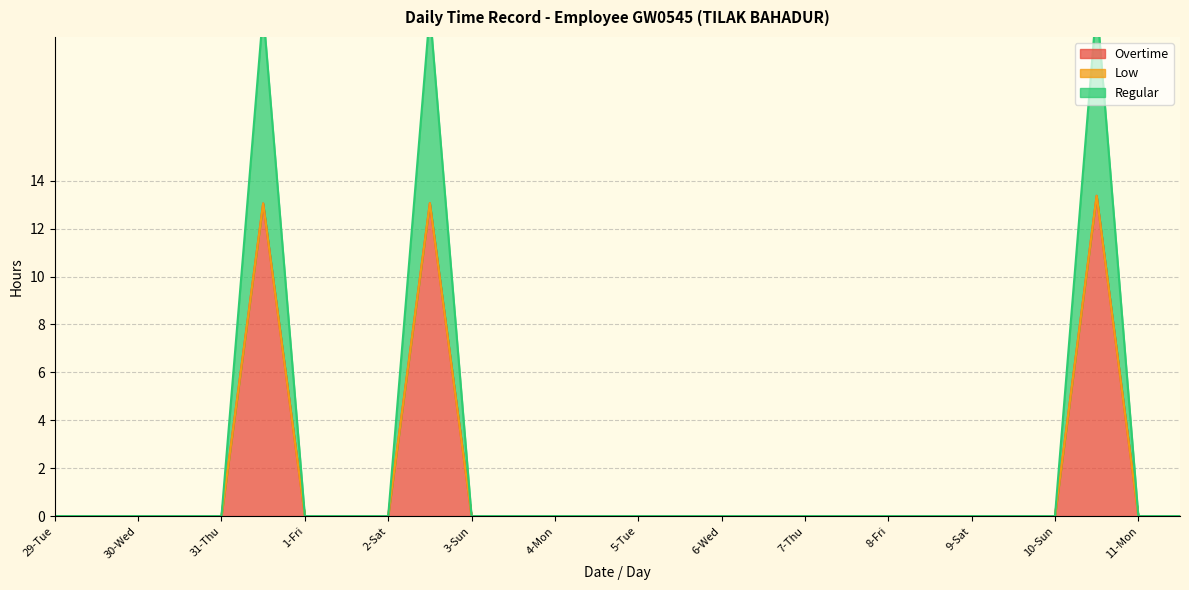

True or false: Overtime and Regular intersect in this chart.

False